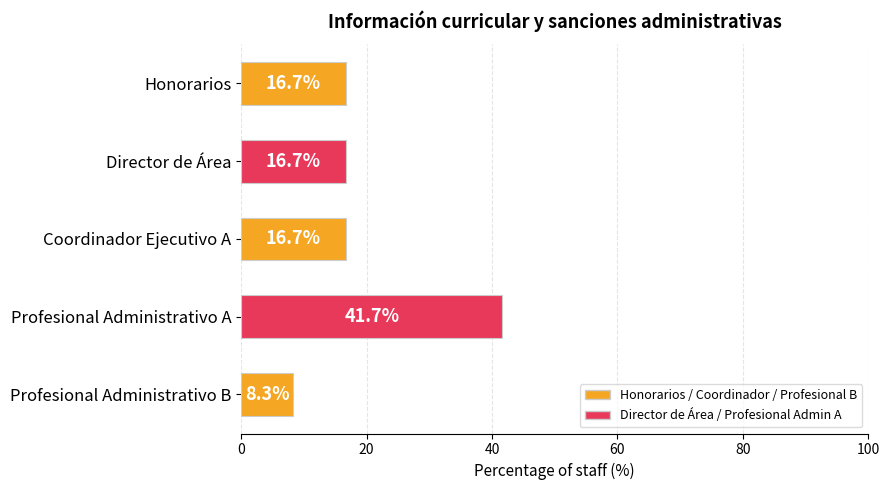

What is the change in value from Honorarios to Profesional Administrativo A?

+25.0